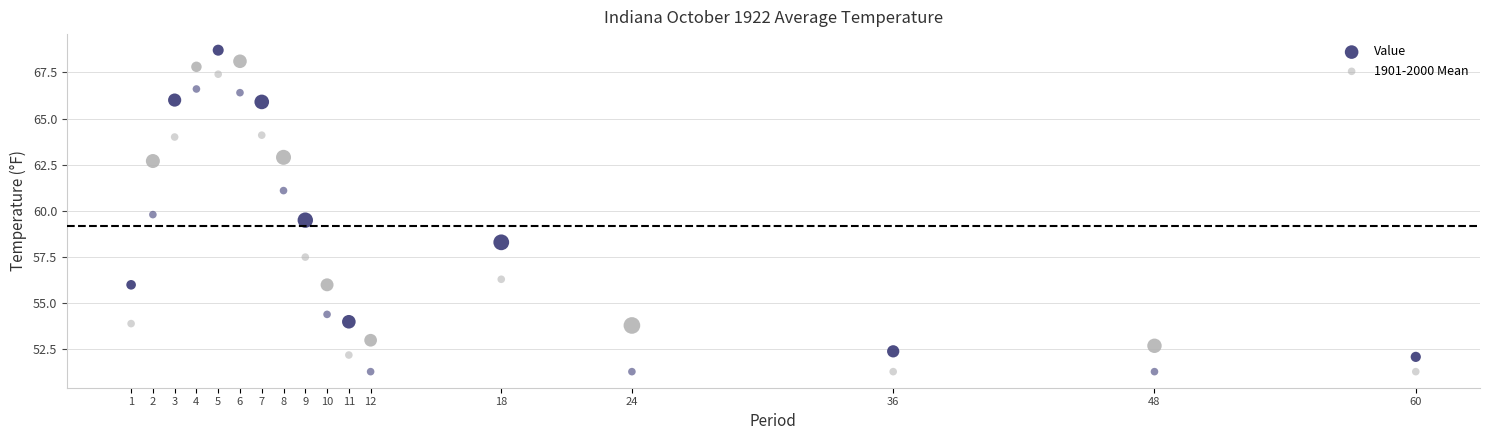

Which series reaches the maximum Y coordinate?

Value